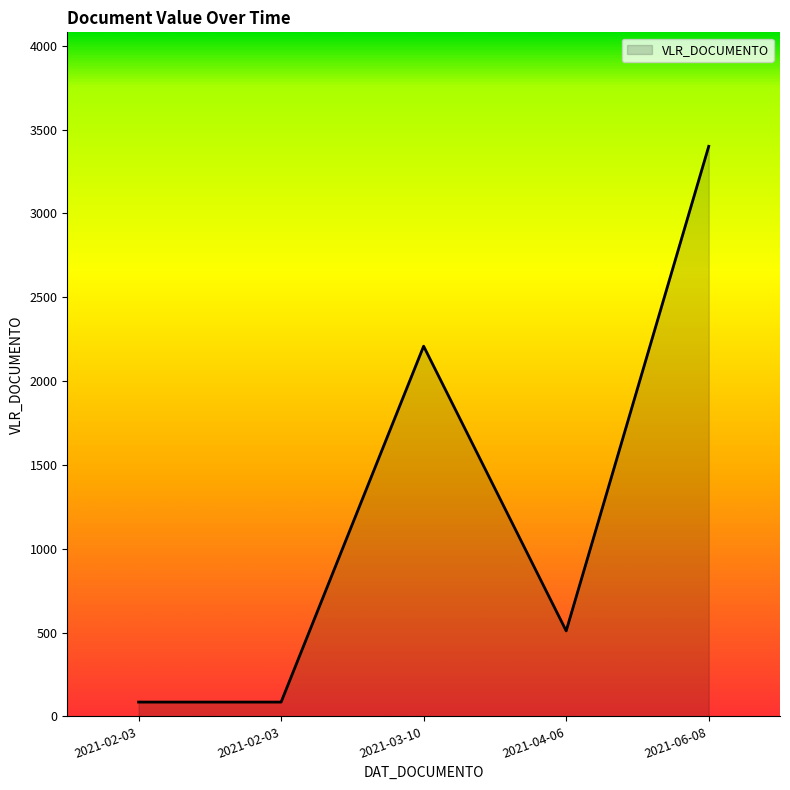

How many values are below 509?

2